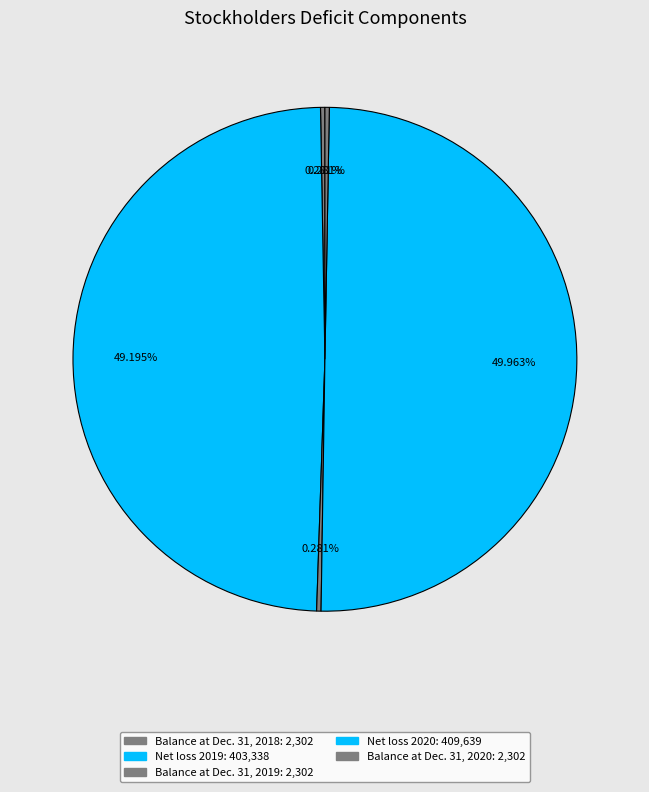

How many segments does this pie chart have?

5